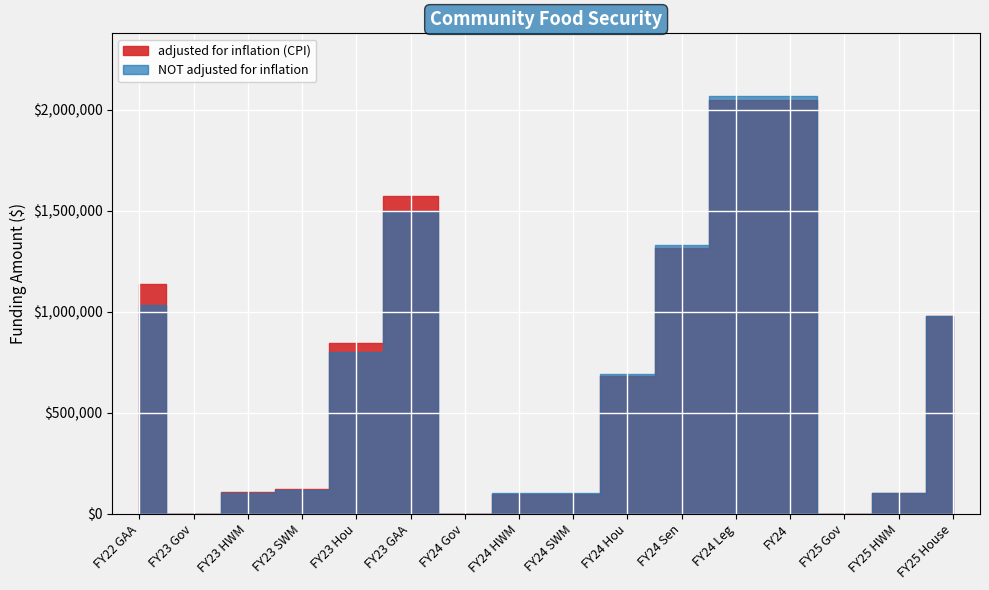

Which series has the widest spread of values?

NOT adjusted for inflation